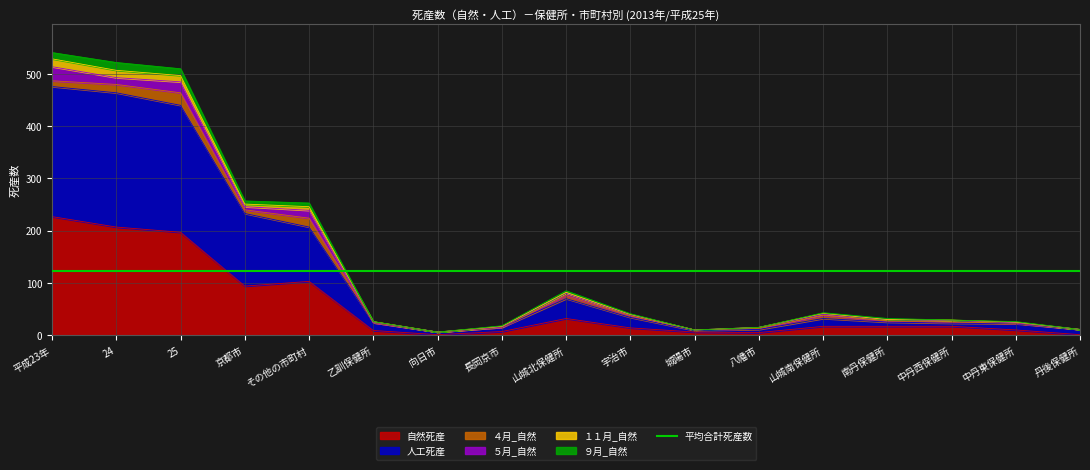

What is the difference between the 自然死産 values at 長岡京市 and 宇治市?

7